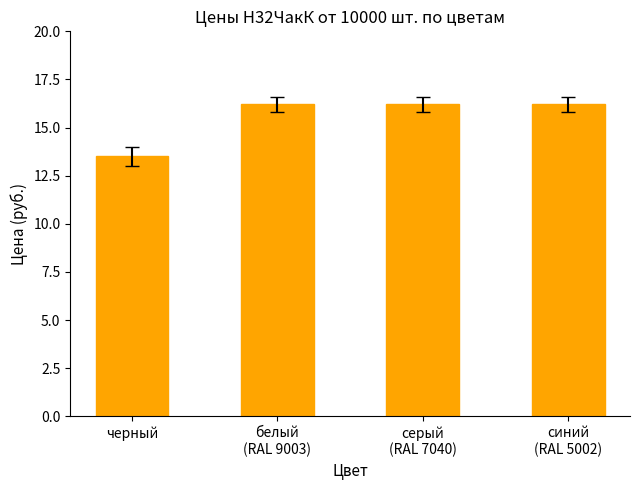

At which label does the data first exceed 16?

белый
(RAL 9003)